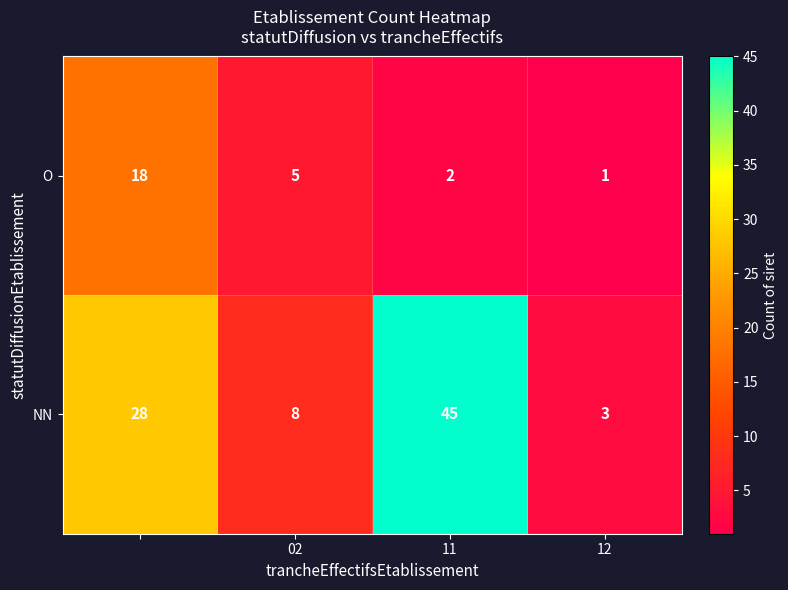

How many NN values are between 8 and 45?

3